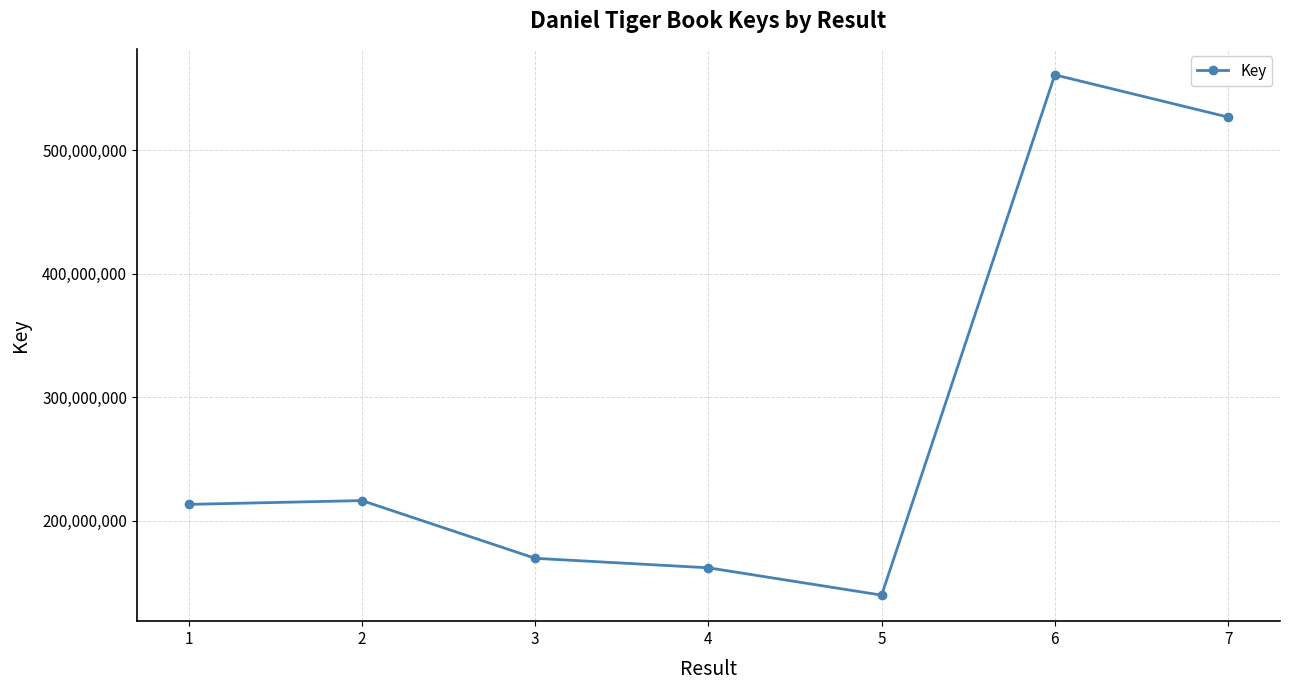

True or false: there are more than 2 points higher than both neighbors.

False